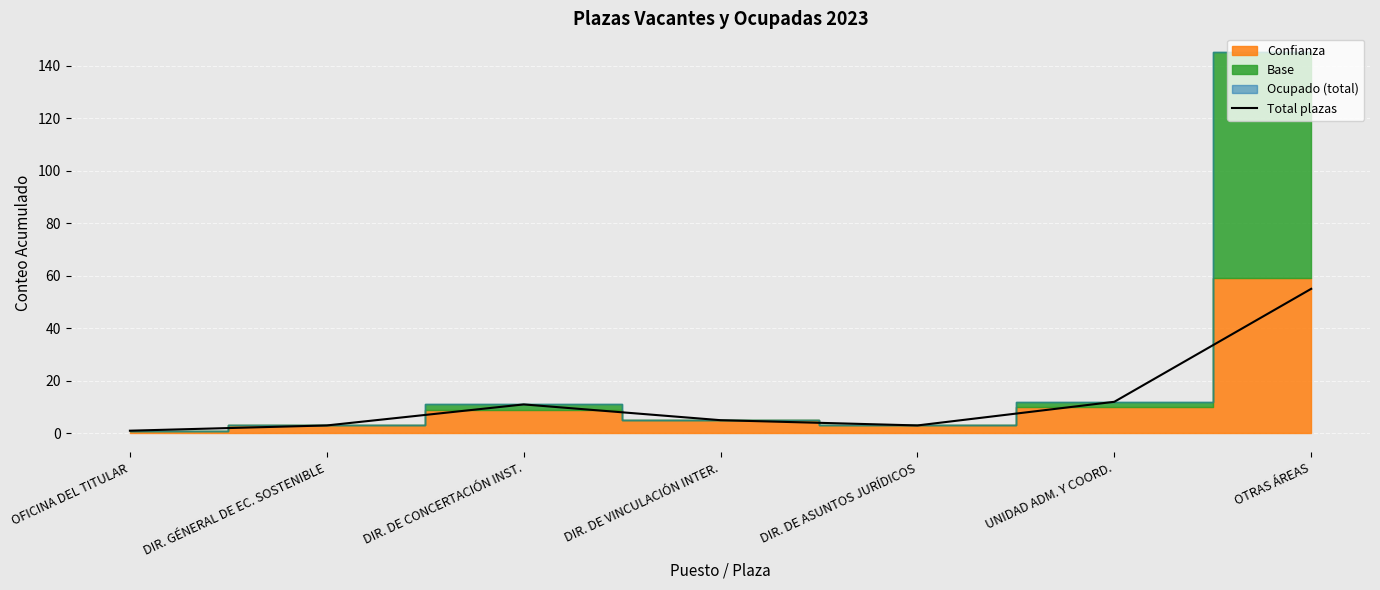

List the labels in order of value, largest first.

OTRAS ÁREAS, UNIDAD ADM. Y COORD., DIR. DE CONCERTACIÓN INST., DIR. DE VINCULACIÓN INTER., DIR. GÉNERAL DE EC. SOSTENIBLE, DIR. DE ASUNTOS JURÍDICOS, OFICINA DEL TITULAR